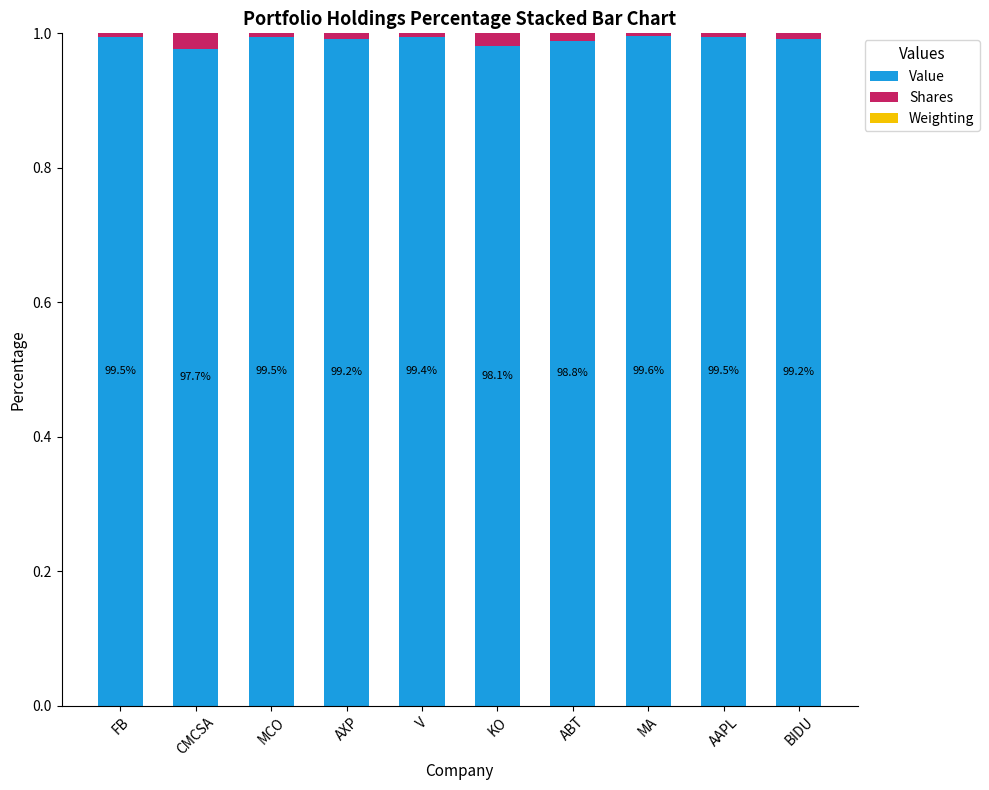

Are the bars horizontal?

No